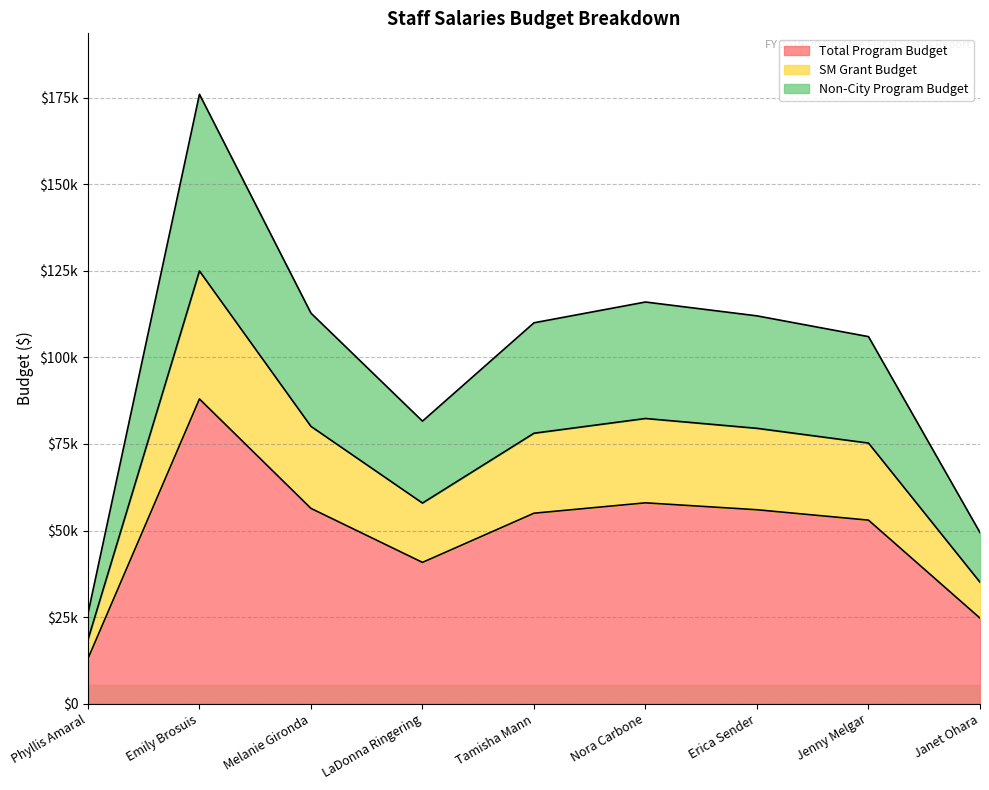

True or false: SM Grant Budget has a value of 80078 at Melanie Gironda.

True